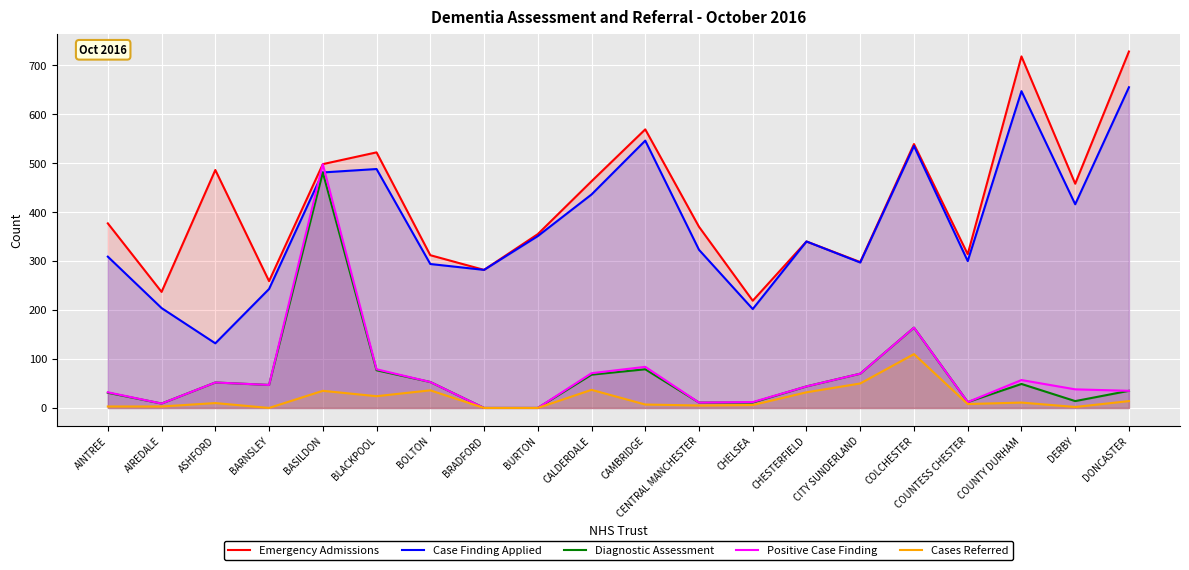

Reading left to right, list all the values displayed in this chart.

Emergency Admissions: AINTREE=377	AIREDALE=237	ASHFORD=486	BARNSLEY=259	BASILDON=498	BLACKPOOL=522	BOLTON=312	BRADFORD=282	BURTON=355	CALDERDALE=463	CAMBRIDGE=569	CENTRAL MANCHESTER=370	CHELSEA=219	CHESTERFIELD=340	CITY SUNDERLAND=298	COLCHESTER=539	COUNTESS CHESTER=314	COUNTY DURHAM=718	DERBY=458	DONCASTER=728
Case Finding Applied: AINTREE=309	AIREDALE=204	ASHFORD=132	BARNSLEY=243	BASILDON=481	BLACKPOOL=488	BOLTON=294	BRADFORD=282	BURTON=351	CALDERDALE=436	CAMBRIDGE=546	CENTRAL MANCHESTER=323	CHELSEA=202	CHESTERFIELD=340	CITY SUNDERLAND=297	COLCHESTER=535	COUNTESS CHESTER=300	COUNTY DURHAM=647	DERBY=416	DONCASTER=655
Diagnostic Assessment: AINTREE=31	AIREDALE=9	ASHFORD=52	BARNSLEY=47	BASILDON=481	BLACKPOOL=77	BOLTON=53	BRADFORD=0	BURTON=0	CALDERDALE=68	CAMBRIDGE=79	CENTRAL MANCHESTER=11	CHELSEA=11	CHESTERFIELD=44	CITY SUNDERLAND=70	COLCHESTER=164	COUNTESS CHESTER=12	COUNTY DURHAM=49	DERBY=14	DONCASTER=35
Positive Case Finding: AINTREE=32	AIREDALE=9	ASHFORD=52	BARNSLEY=47	BASILDON=498	BLACKPOOL=79	BOLTON=53	BRADFORD=0	BURTON=0	CALDERDALE=71	CAMBRIDGE=84	CENTRAL MANCHESTER=11	CHELSEA=12	CHESTERFIELD=44	CITY SUNDERLAND=70	COLCHESTER=164	COUNTESS CHESTER=12	COUNTY DURHAM=57	DERBY=38	DONCASTER=35
Cases Referred: AINTREE=3	AIREDALE=3	ASHFORD=10	BARNSLEY=0	BASILDON=35	BLACKPOOL=24	BOLTON=36	BRADFORD=0	BURTON=0	CALDERDALE=37	CAMBRIDGE=7	CENTRAL MANCHESTER=5	CHELSEA=6	CHESTERFIELD=32	CITY SUNDERLAND=50	COLCHESTER=110	COUNTESS CHESTER=8	COUNTY DURHAM=11	DERBY=2	DONCASTER=14